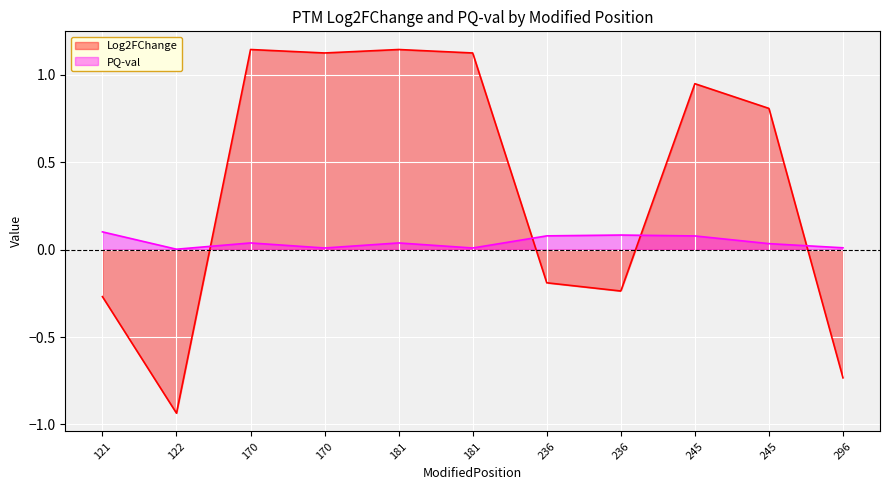

Where does the Log2FChange series first go above 0?

170